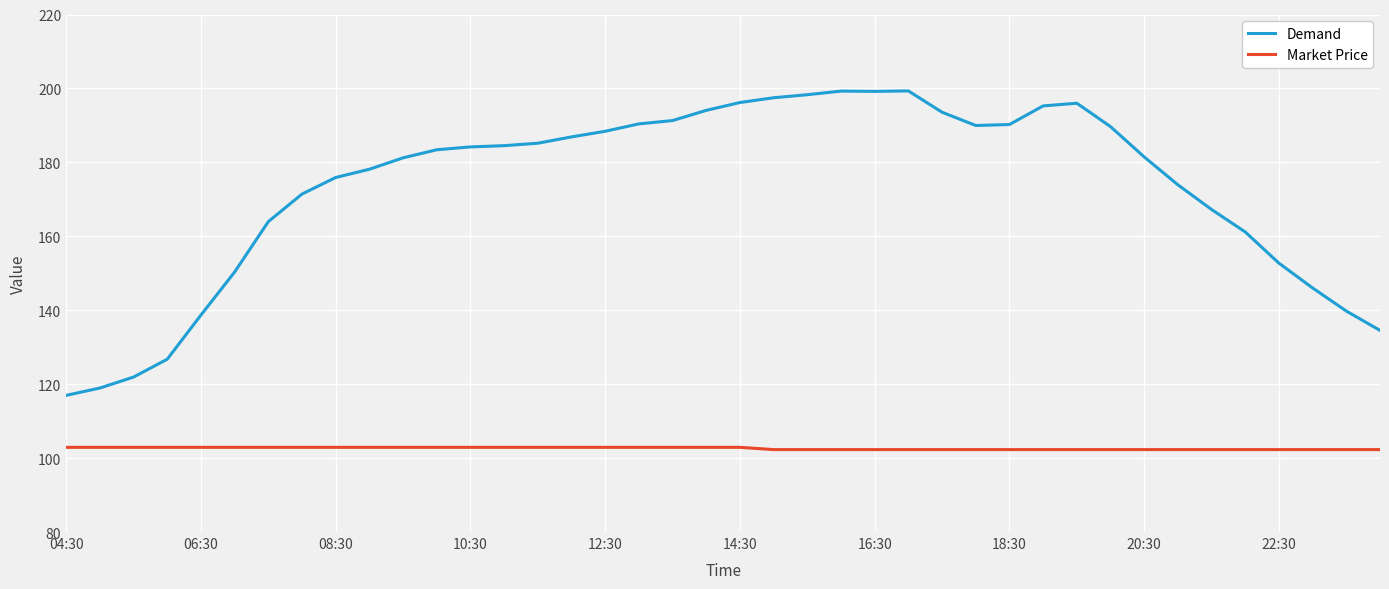

True or false: Demand and Market Price intersect in this chart.

False